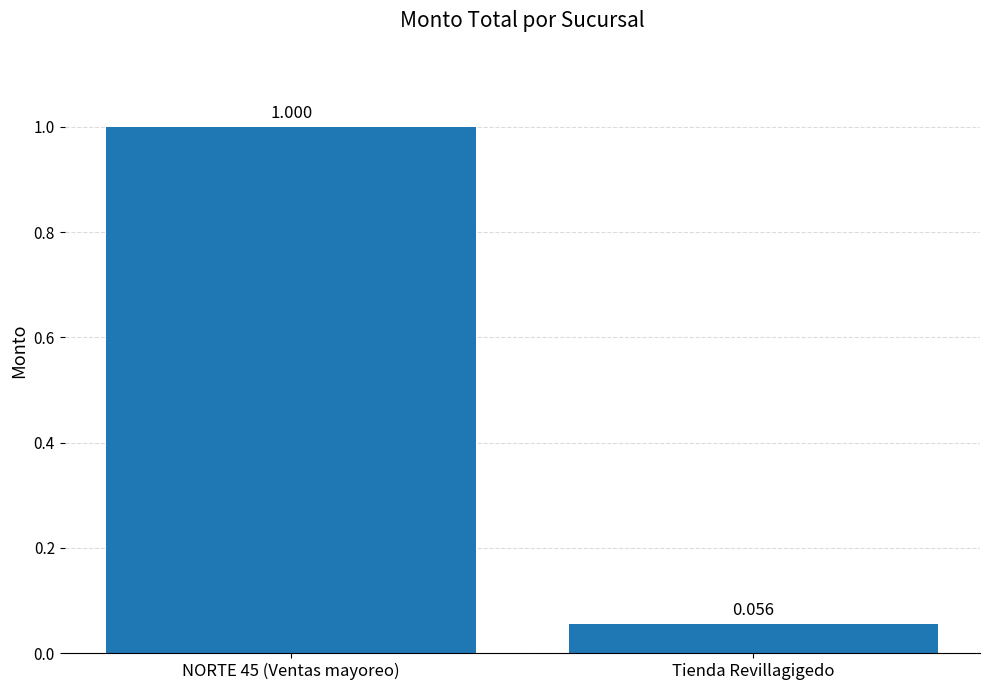

Is it true that the value at NORTE 45 (Ventas mayoreo) is 0.3?

False